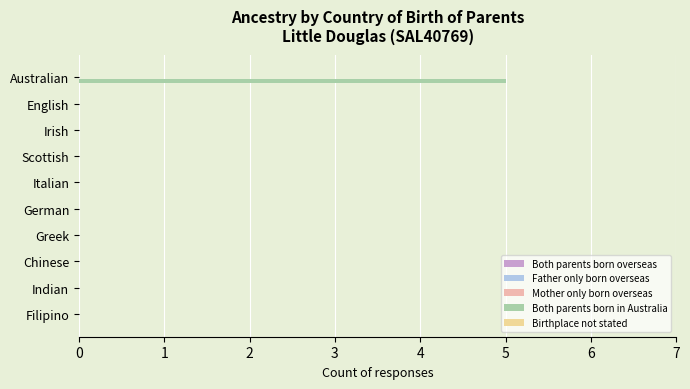

The chart shows a value of 0 at Chinese. True or false?

True